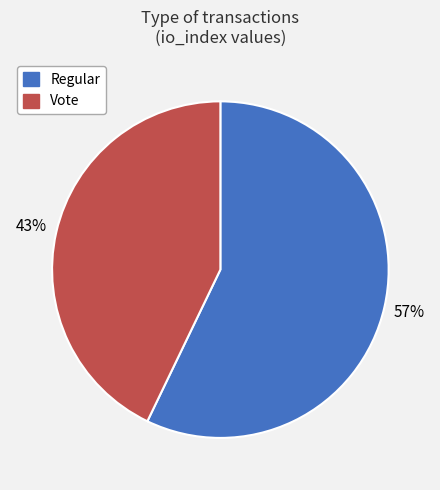

Is it true that Vote is 43% of the pie?

True